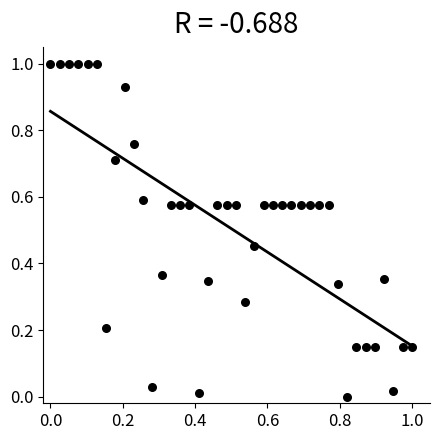

What is the range of X values (max minus min)?

1.0